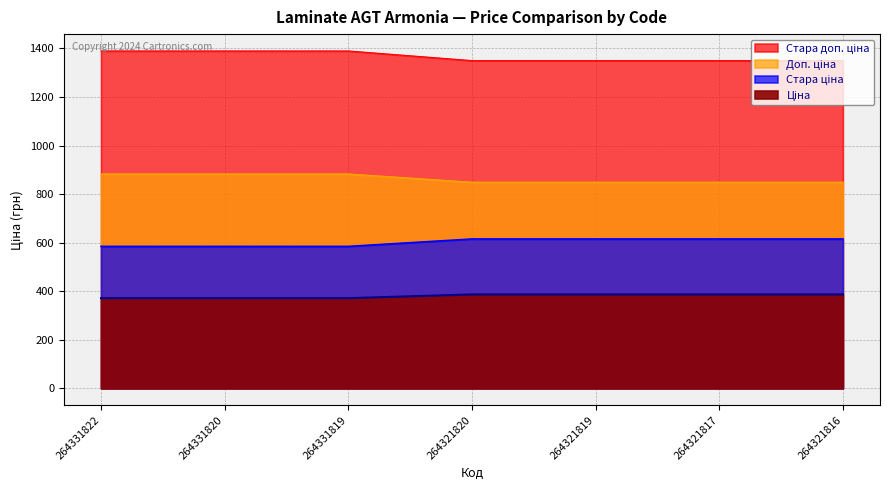

Reading left to right, extract all data points from this chart.

Ціна: 264331822=883.0	264331820=883.0	264331819=883.0	264321820=849.0	264321819=849.0	264321817=849.0	264321816=849.0
Стара ціна: 264331822=371.4	264331820=371.4	264331819=371.4	264321820=386.9	264321819=386.9	264321817=386.9	264321816=386.9
Доп. ціна: 264331822=1389.5	264331820=1389.5	264331819=1389.5	264321820=1349.8	264321819=1349.8	264321817=1349.8	264321816=1349.8
Стара доп. ціна: 264331822=584.7	264331820=584.7	264331819=584.7	264321820=615.1	264321819=615.1	264321817=615.1	264321816=615.1